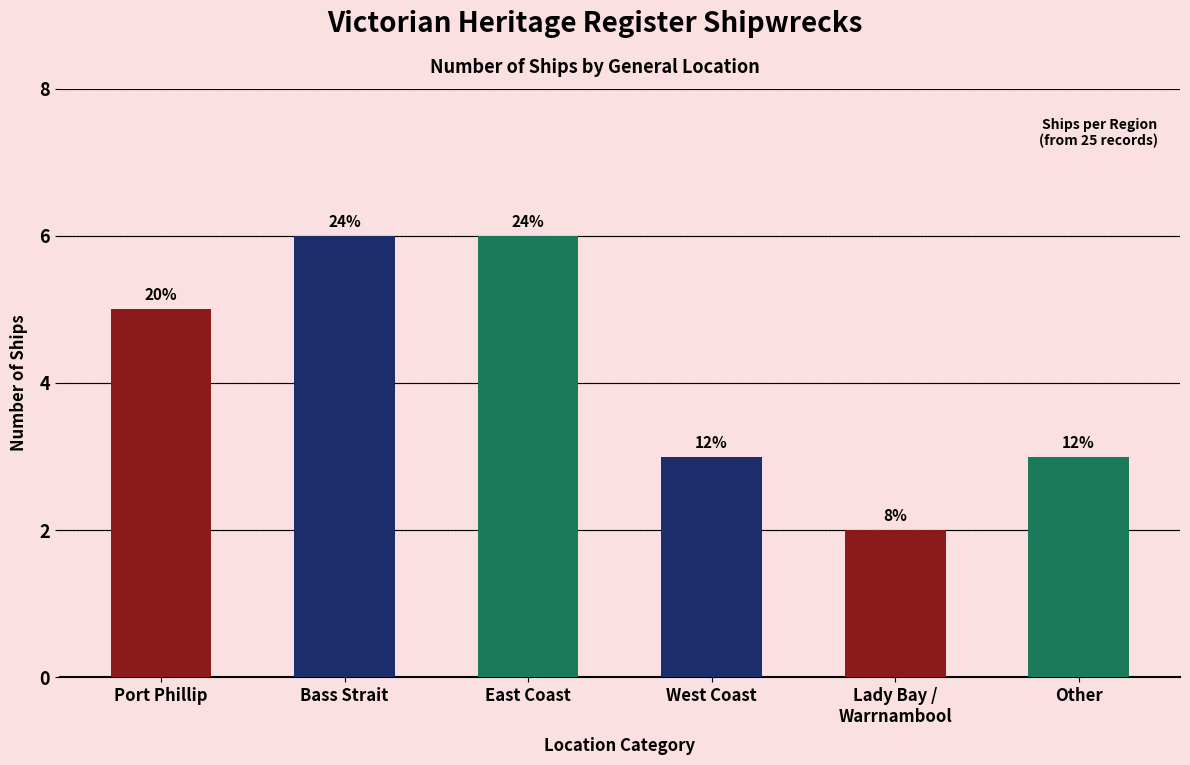

Rank the categories by value from highest to lowest.

Bass Strait, East Coast, Port Phillip, West Coast, Other, Lady Bay /
Warrnambool